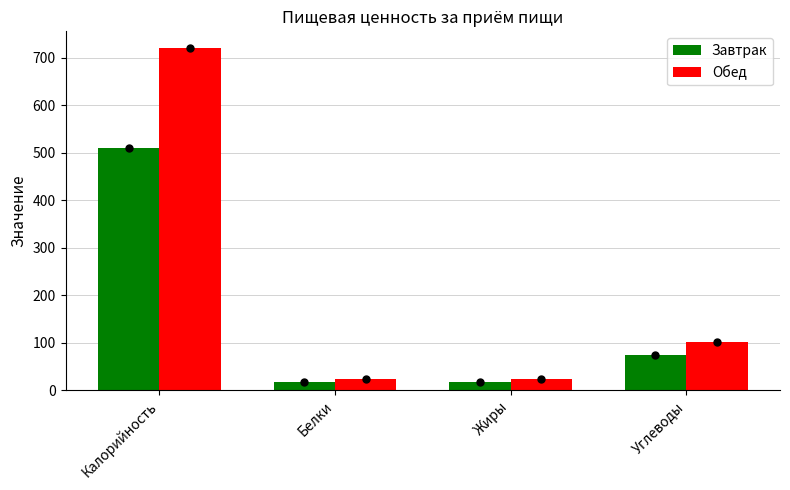

What is the label of the 2nd bar from the left?

Белки